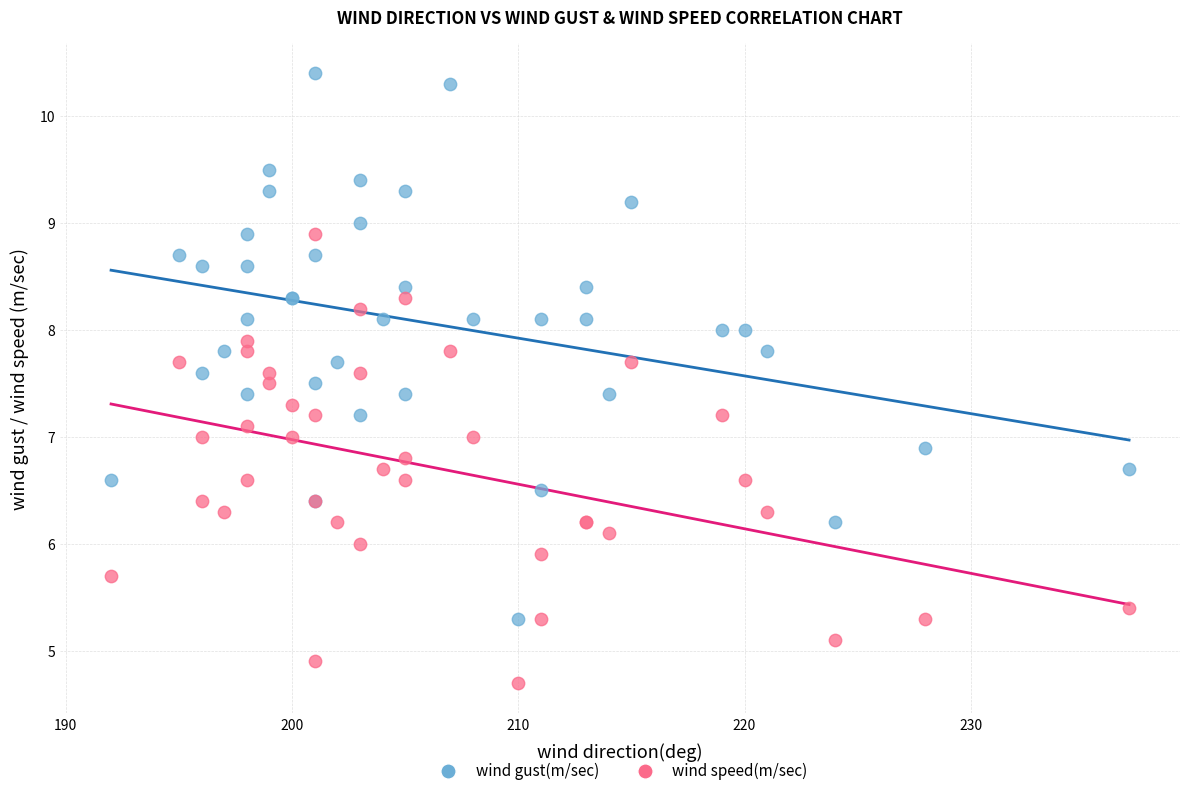

What are all the series names shown in the legend?

wind gust(m/sec), wind speed(m/sec)